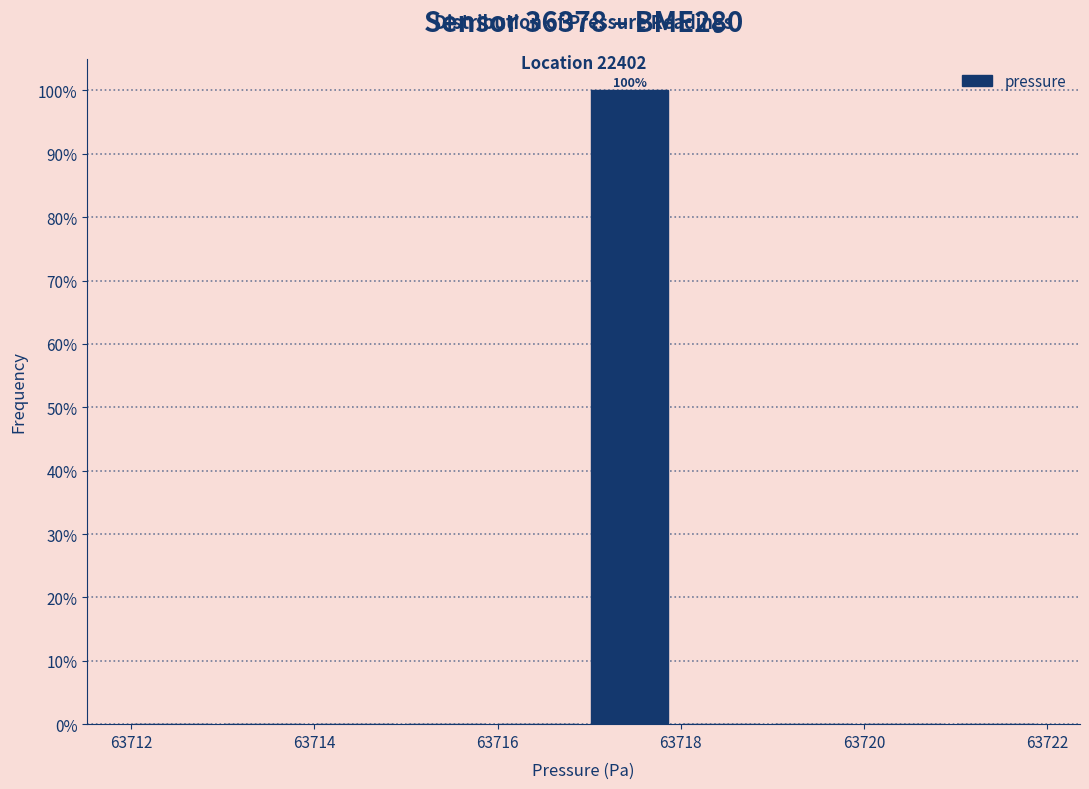

Over which range of the x-axis is the bar tallest?

63716.94 to 63717.94